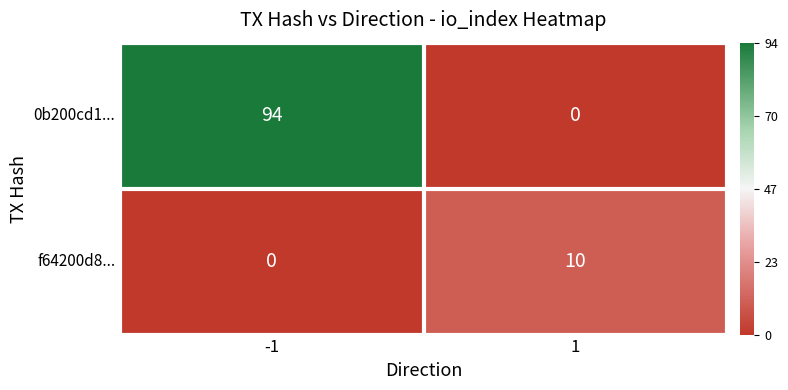

What is the maximum value shown in the chart?

94